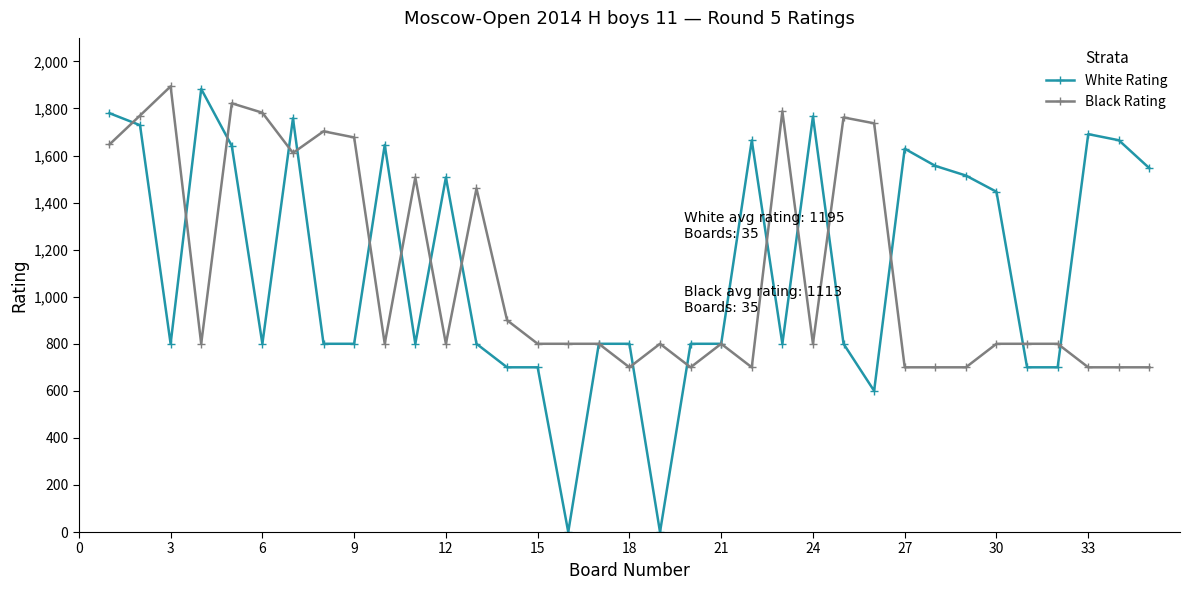

What is the maximum value shown in the chart?

1894